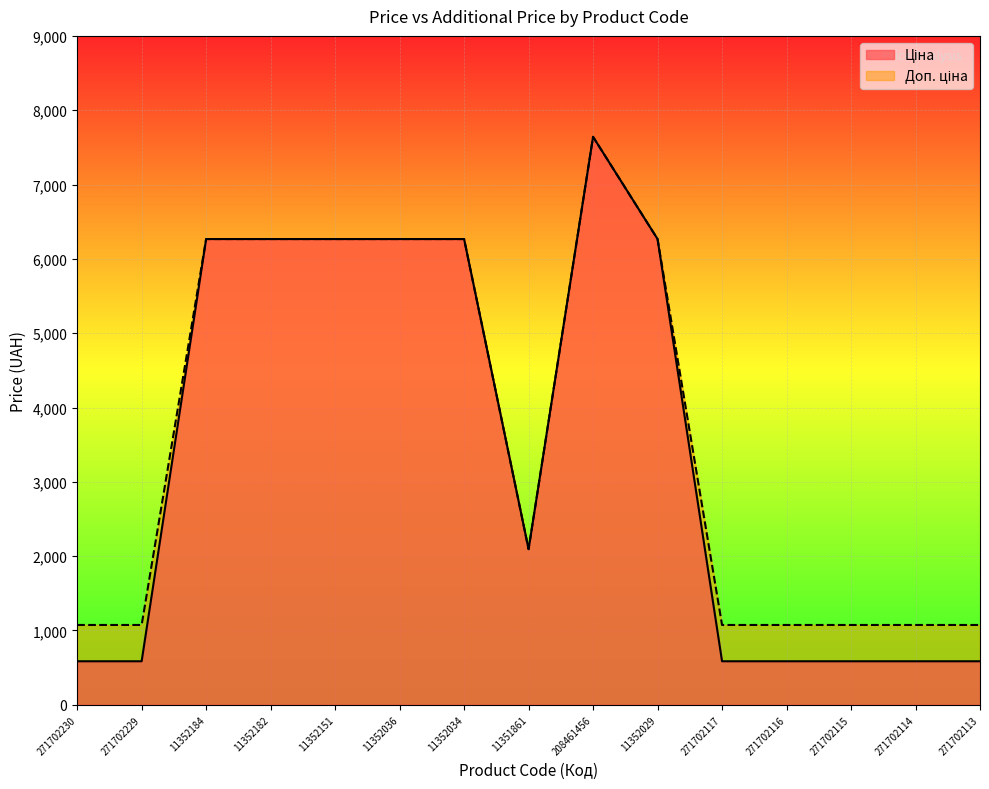

List the series in order of their overall mean, highest first.

Доп. ціна, Ціна